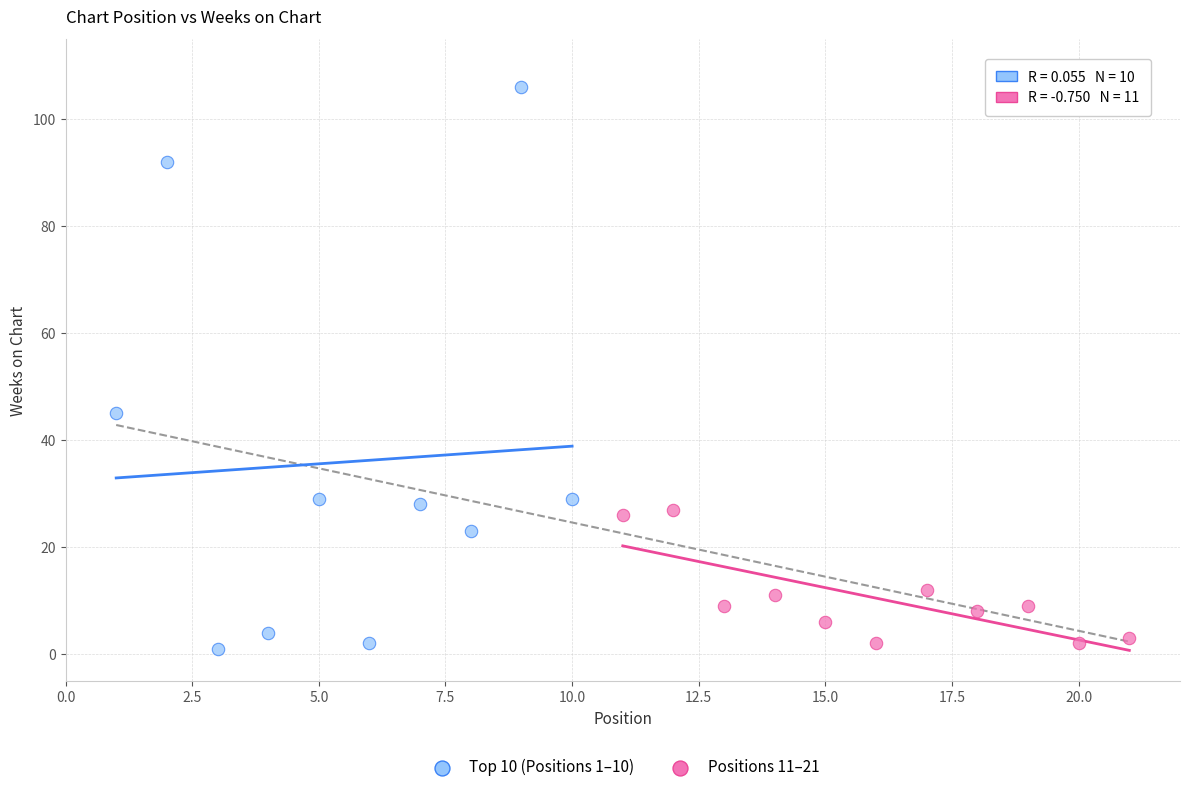

Which series has the widest spread of Y values?

Top 10 (Positions 1–10)